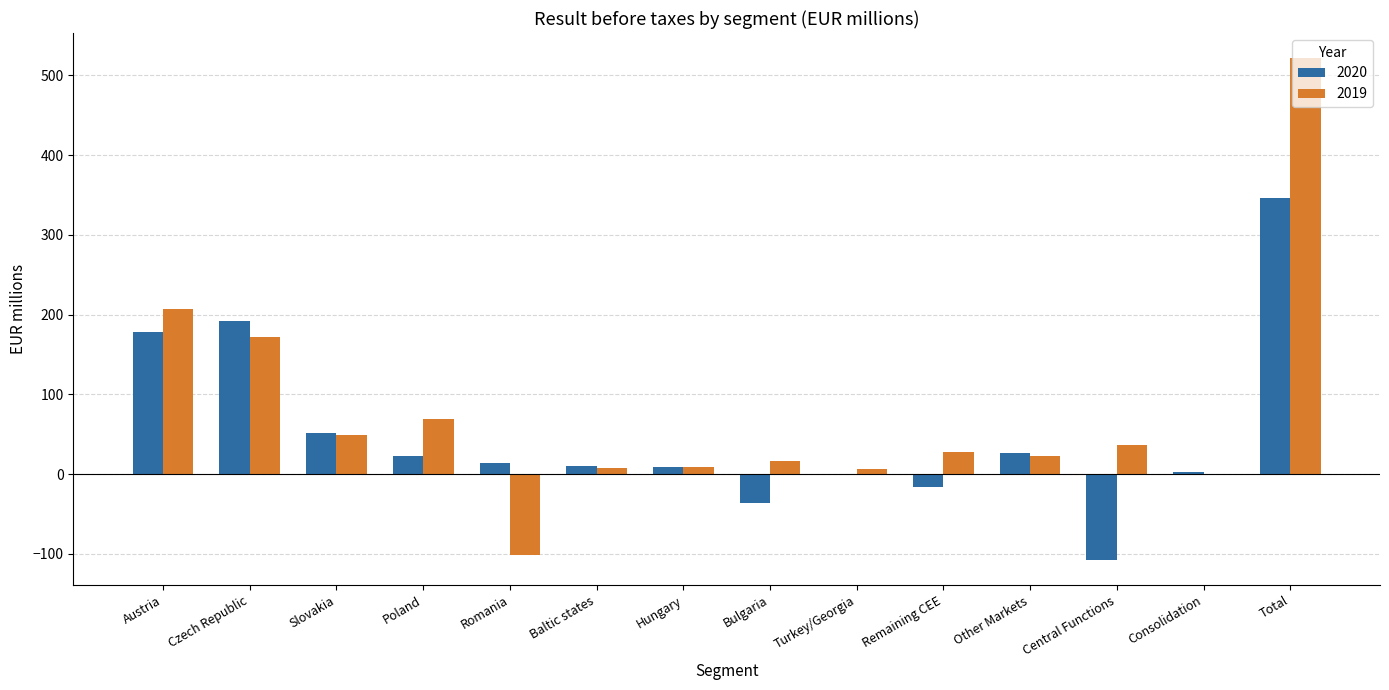

True or false: 2020 has a value of -0.9 at Turkey/Georgia.

True